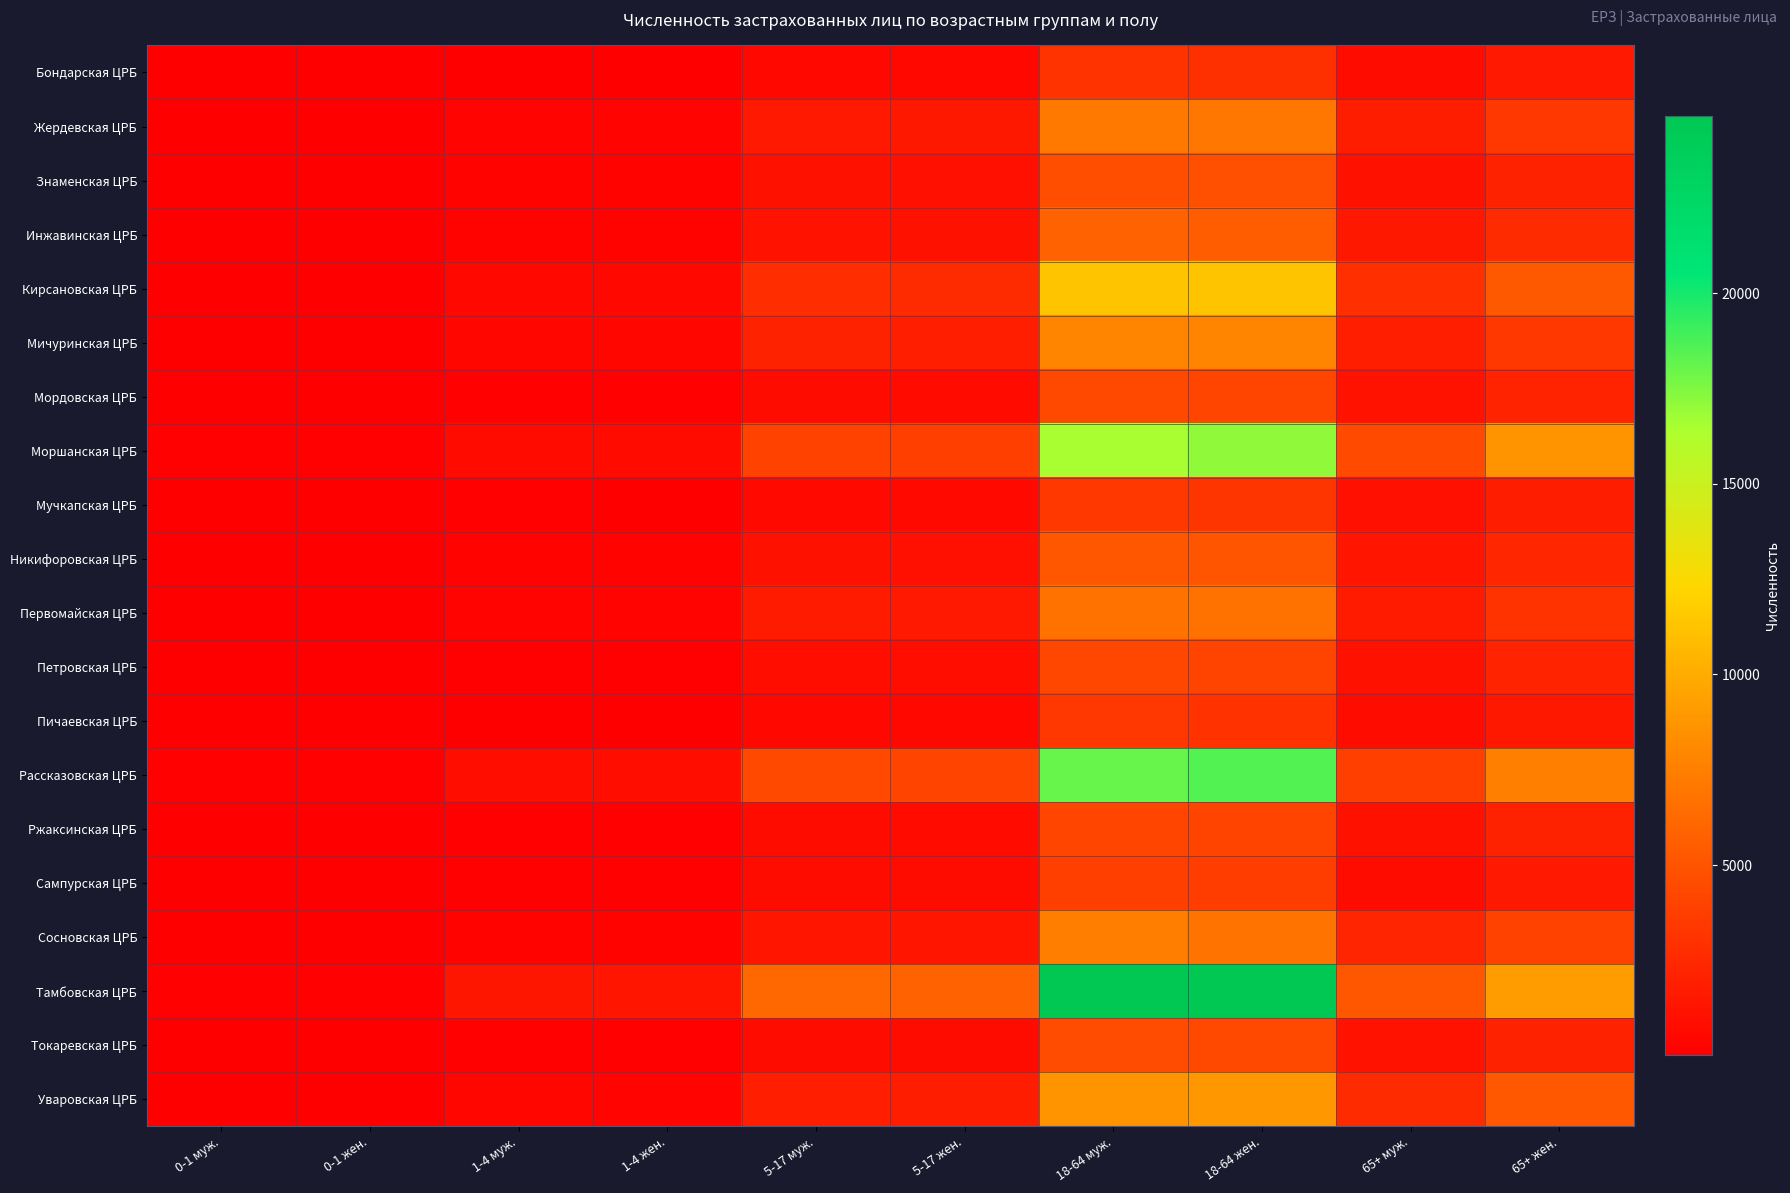

What is the maximum value shown in the chart?

24635